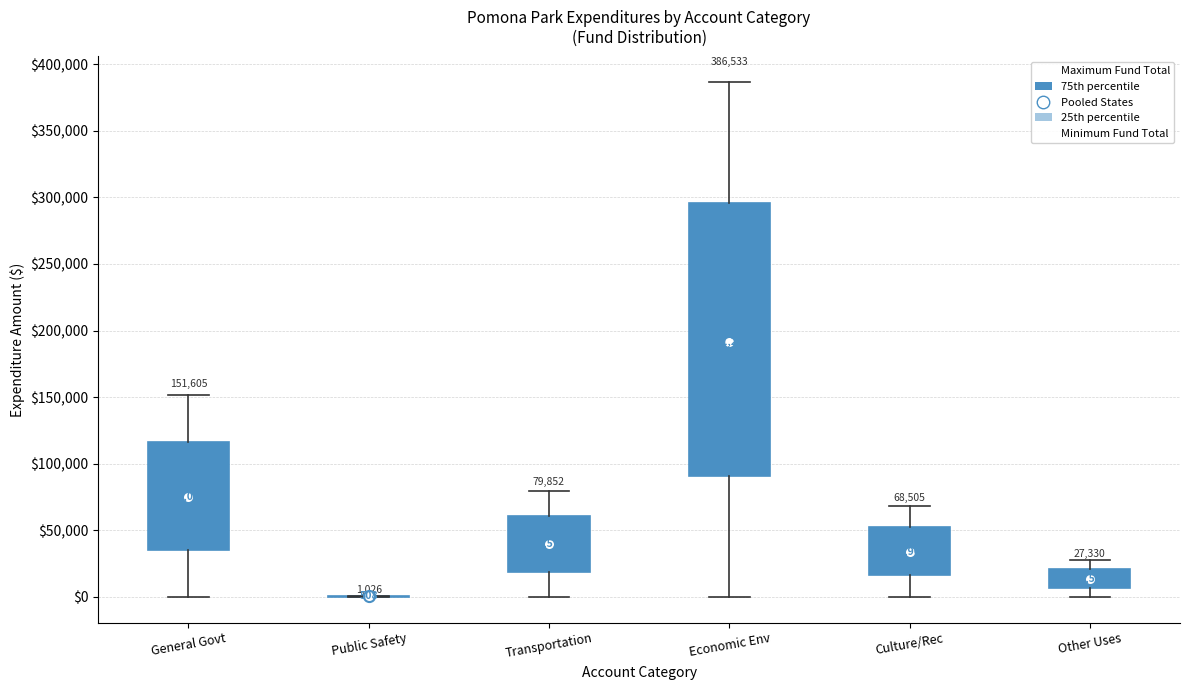

Comparing the boxes themselves (not the whiskers), which one is the tallest?

Economic Env